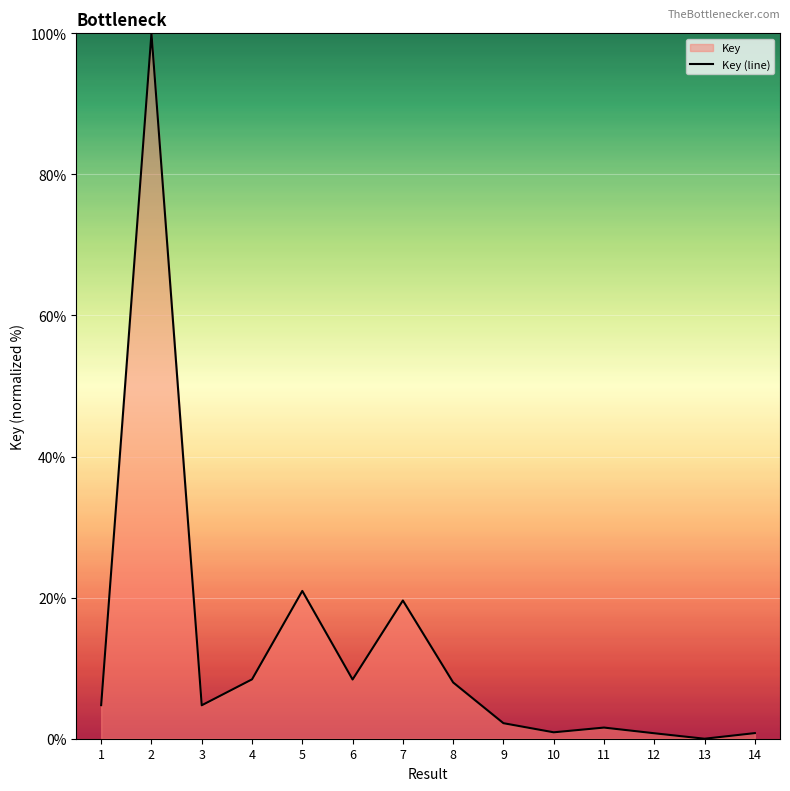

Read the value at 12.

0.8